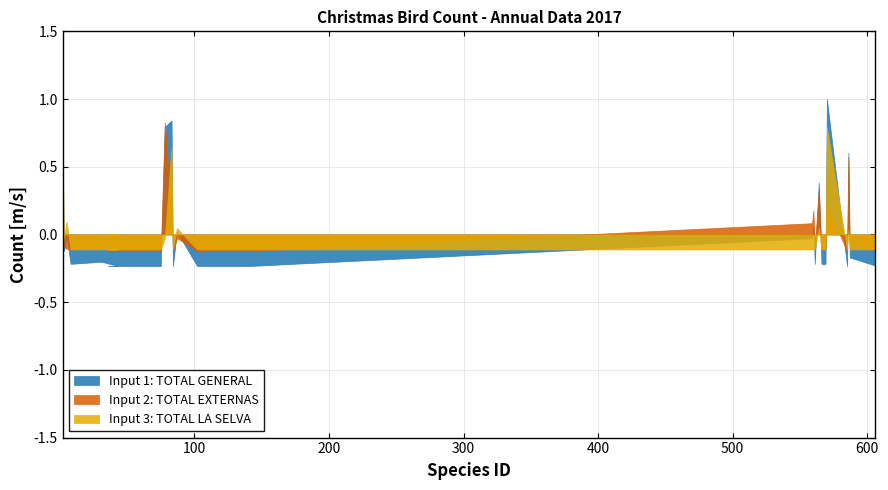

What position from the left is 140?

17